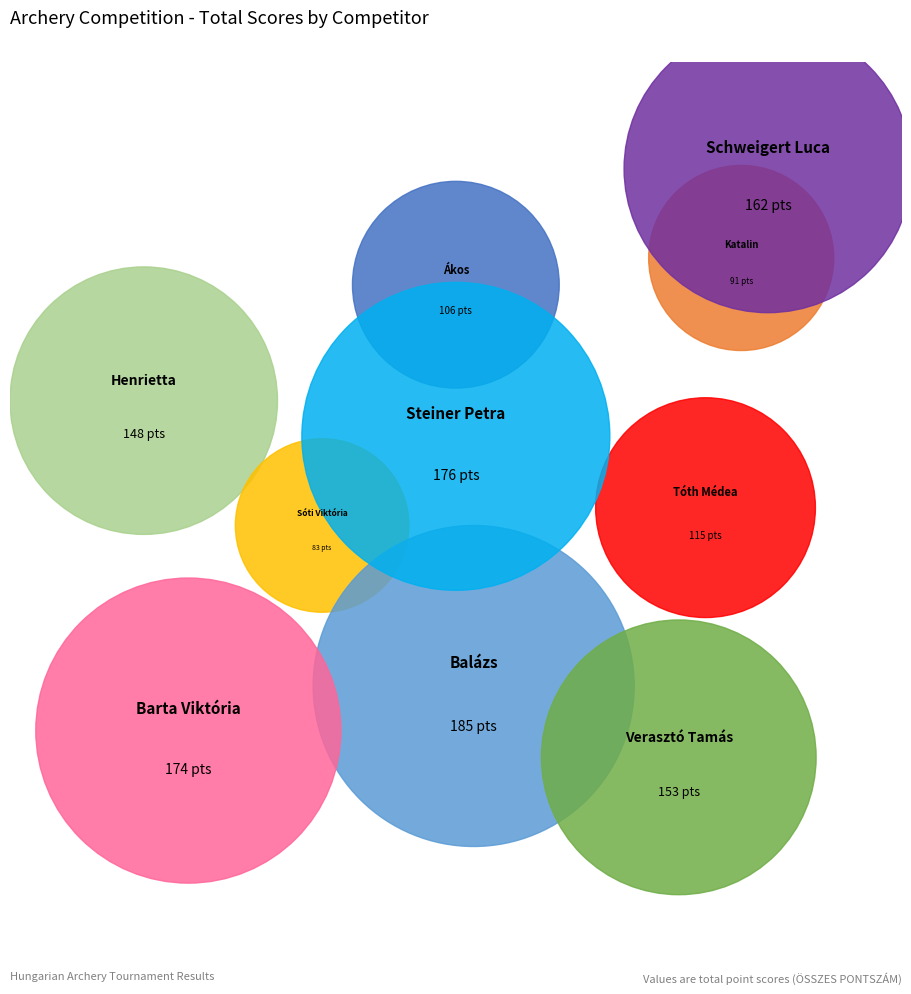

How many slices are in this pie chart?

10